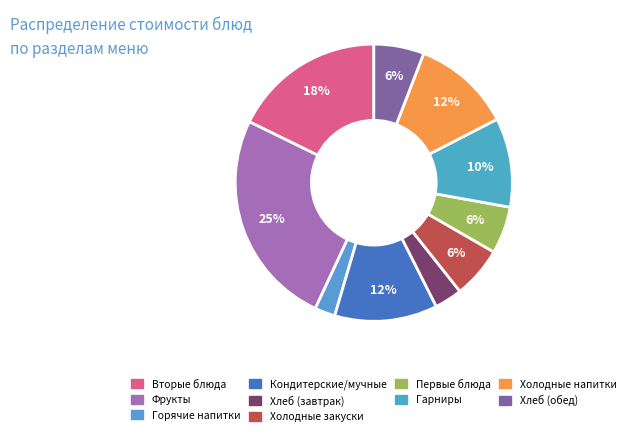

To the nearest percent, what is the combined percentage of Хлеб (завтрак) and Первые блюда?

9%